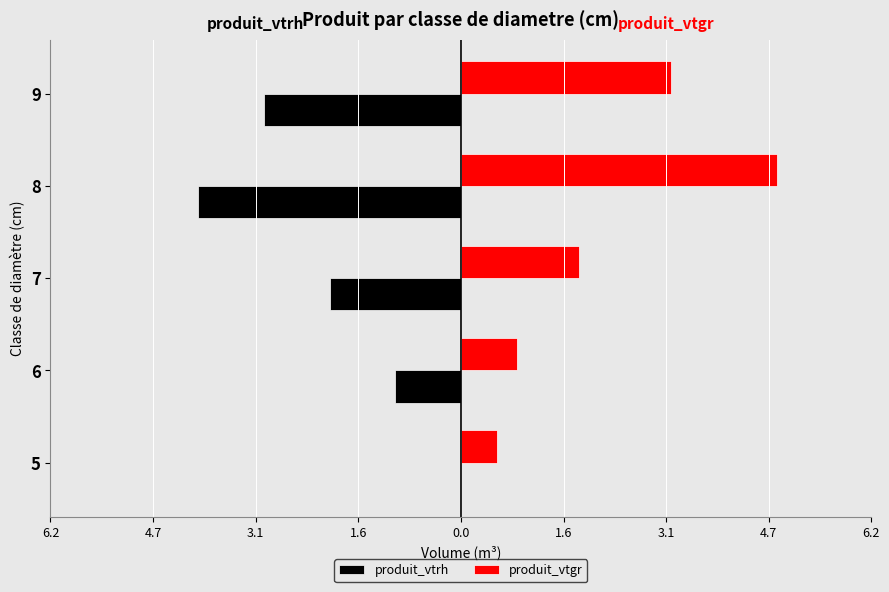

What are all the series names shown in the legend?

produit_vtrh, produit_vtgr